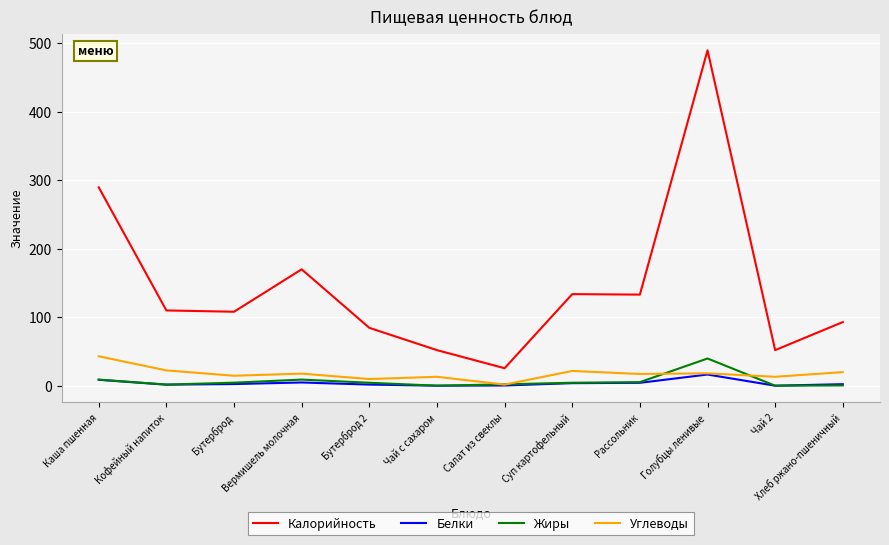

What is the difference between the second highest and minimum values in the Жиры series?

8.9